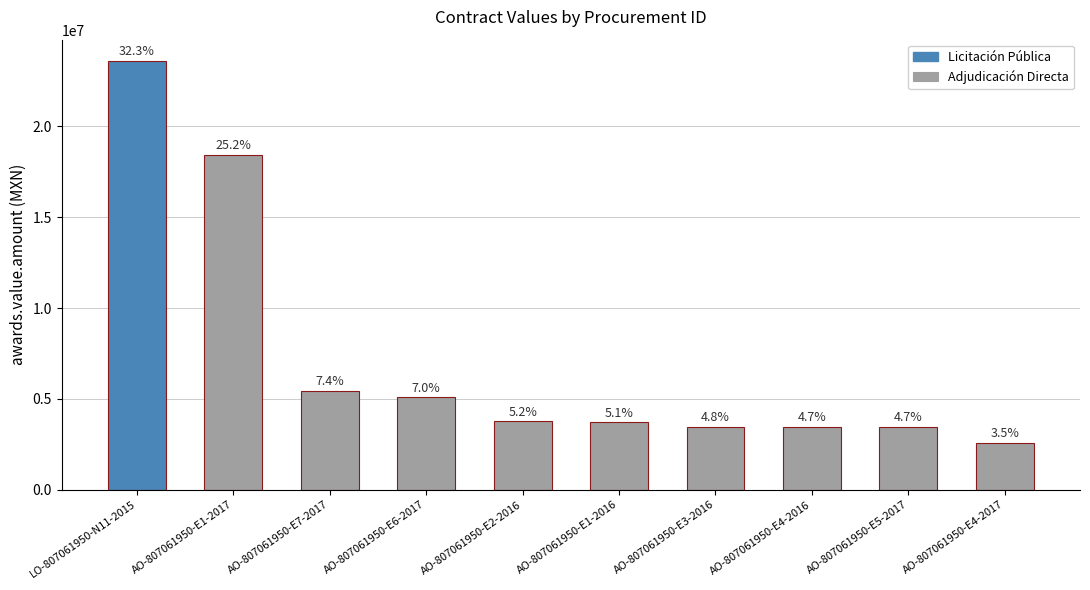

Is it true that the value at AO-807061950-E7-2017 is 7648241.6?

False